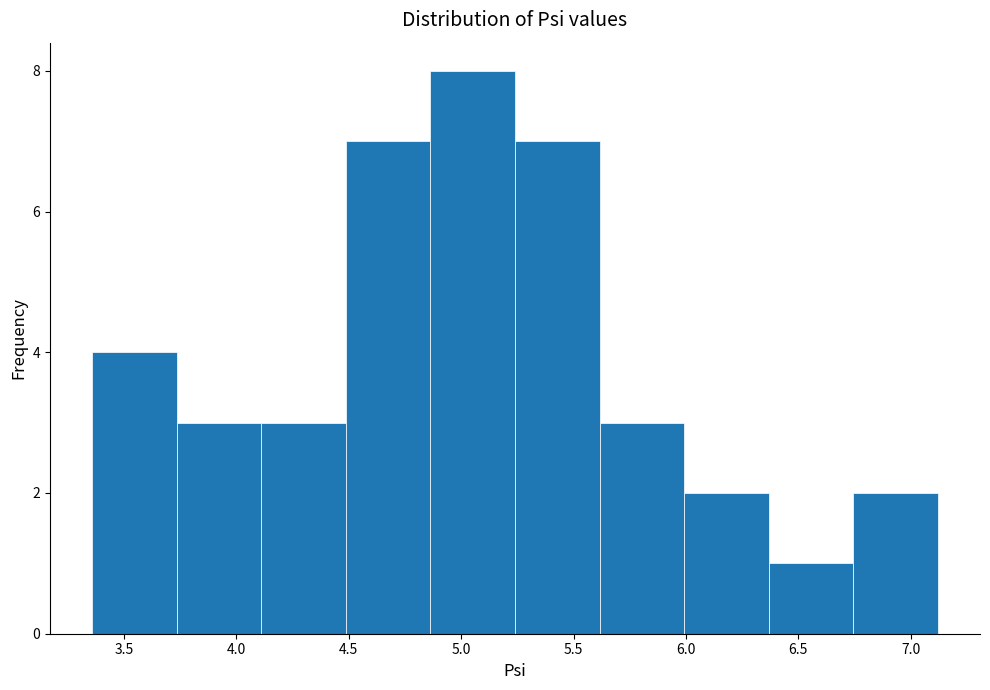

Which range on the x-axis has the tallest bar?

4.85 to 5.25